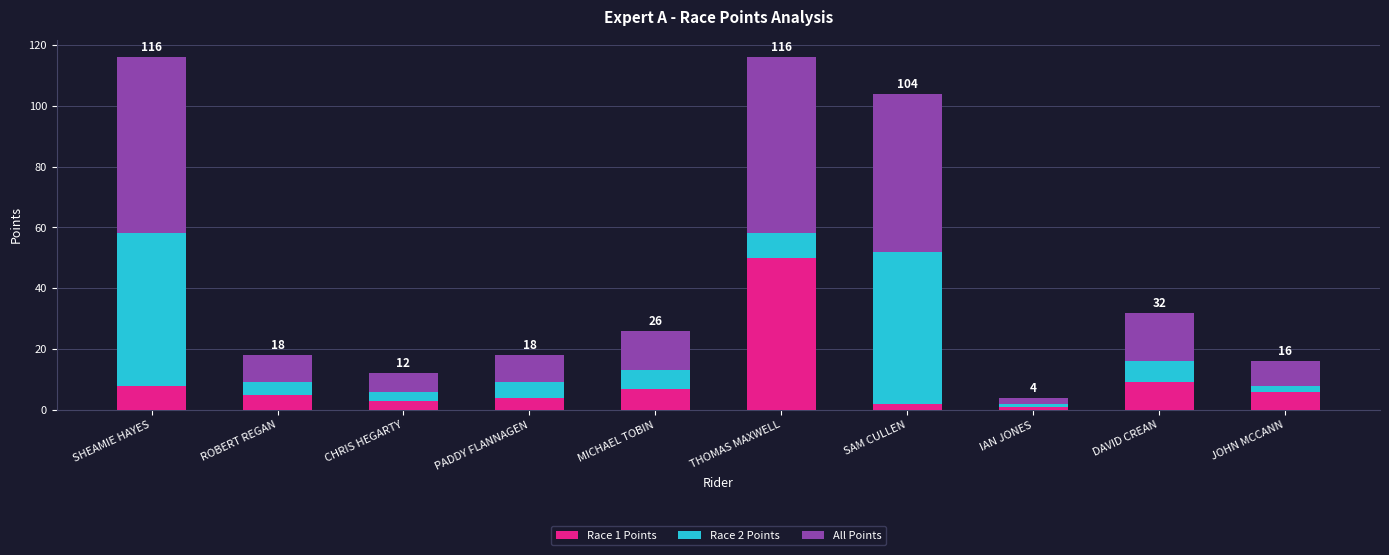

The Race 1 Points series shows 7 at MICHAEL TOBIN. True or false?

True